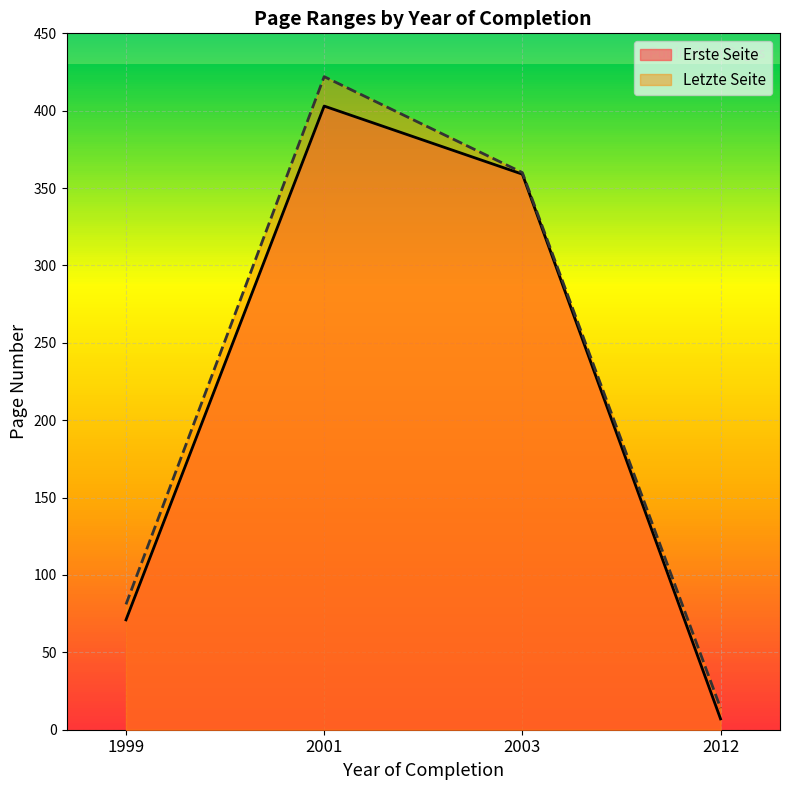

The Erste Seite series shows 7 at 2012. True or false?

True